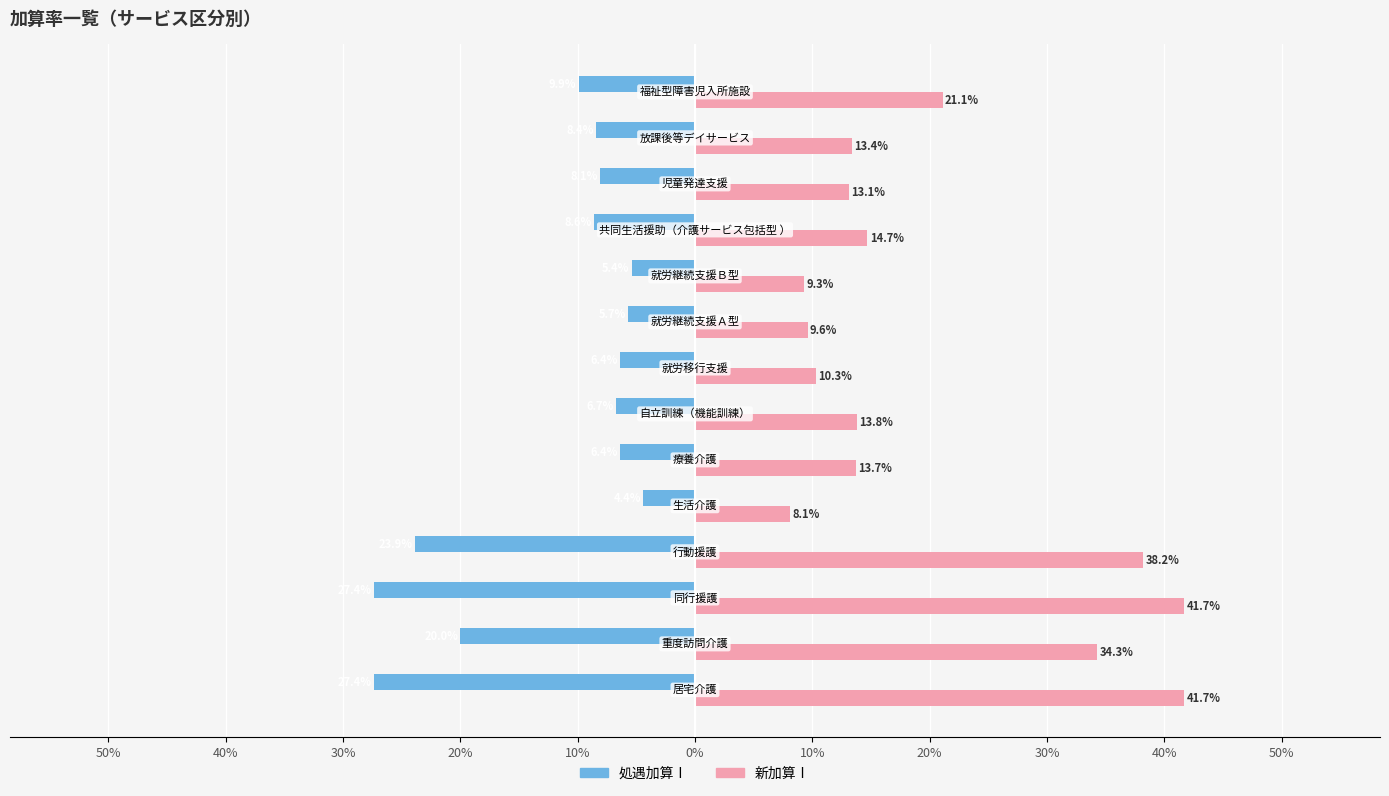

What are all the series names shown in the legend?

処遇加算Ⅰ, 新加算Ⅰ